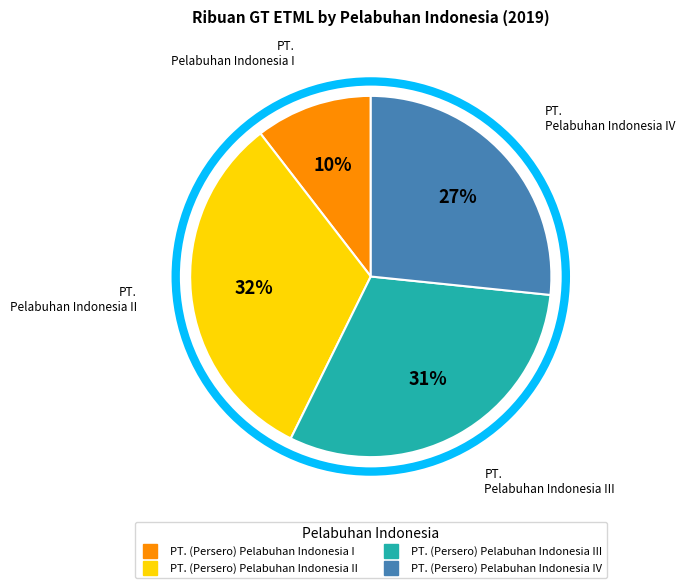

Is there any slice that represents more than half of the pie?

No